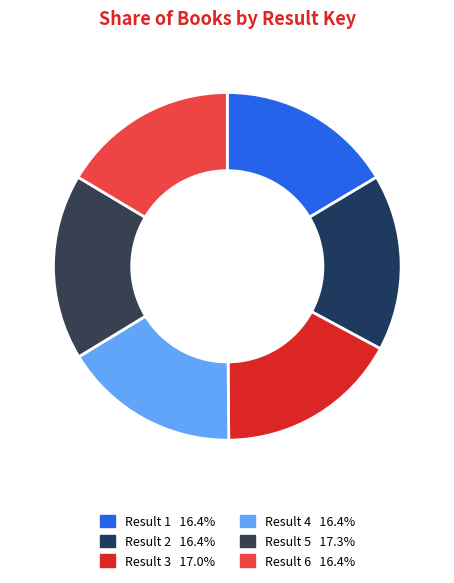

Does Result 1 account for over 50% of the chart?

No